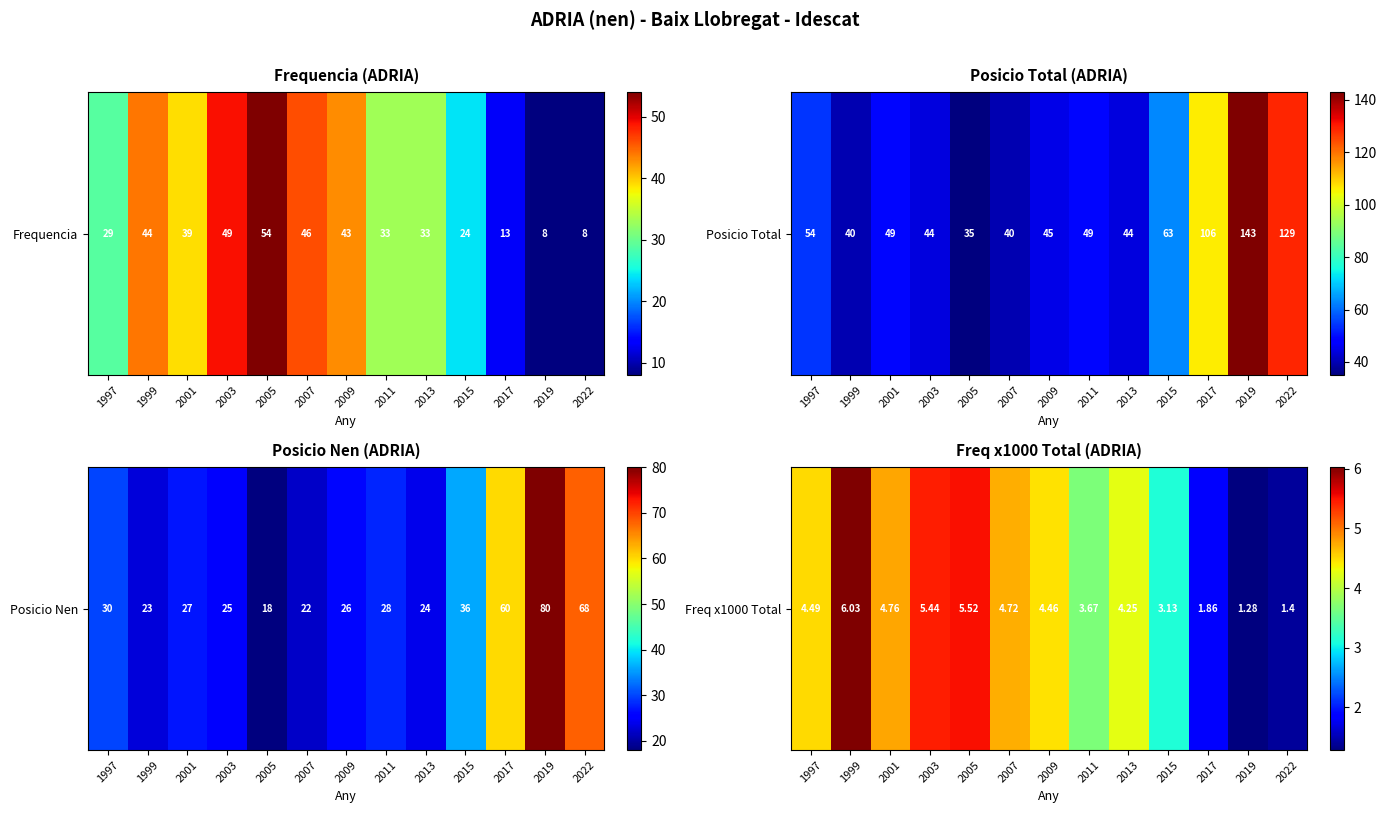

What value does the data have at 2001?

4.8